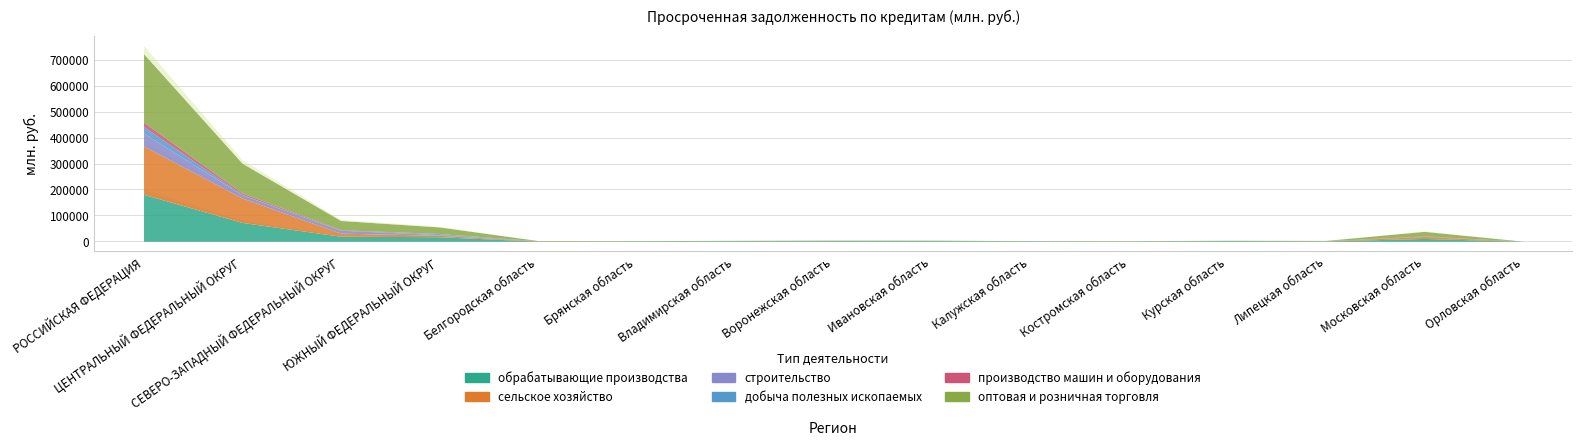

What is the approximate value of обрабатывающие производства at Липецкая область?

1084